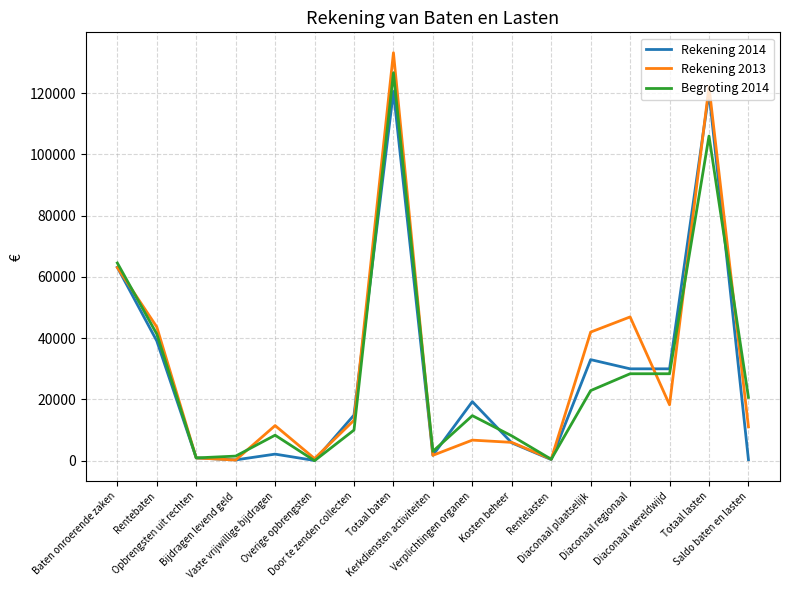

List the series in order of their peak value, lowest first.

Rekening 2014, Begroting 2014, Rekening 2013